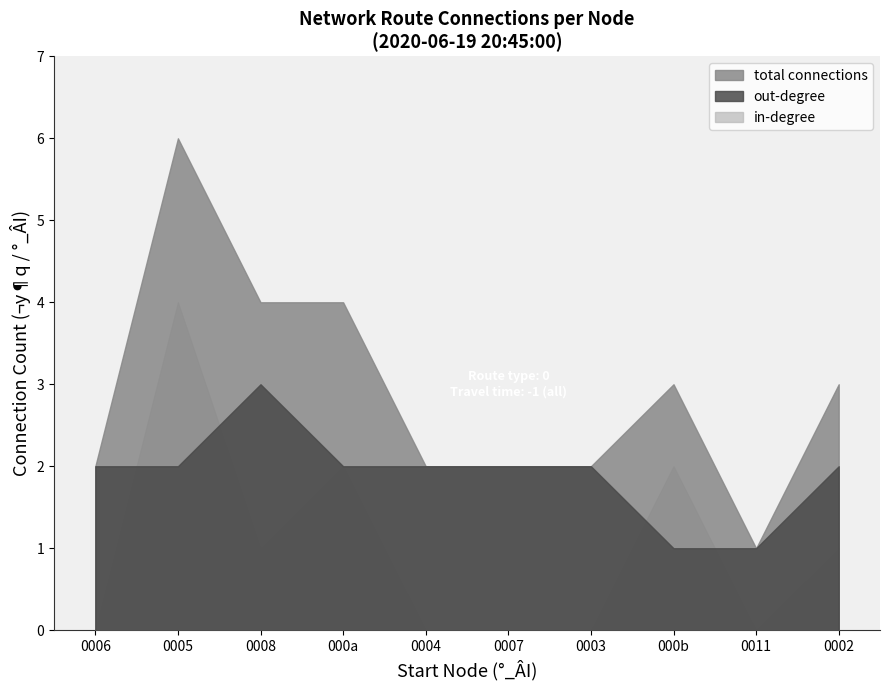

Rank the series by their average value, from highest to lowest.

total connections, out-degree, in-degree